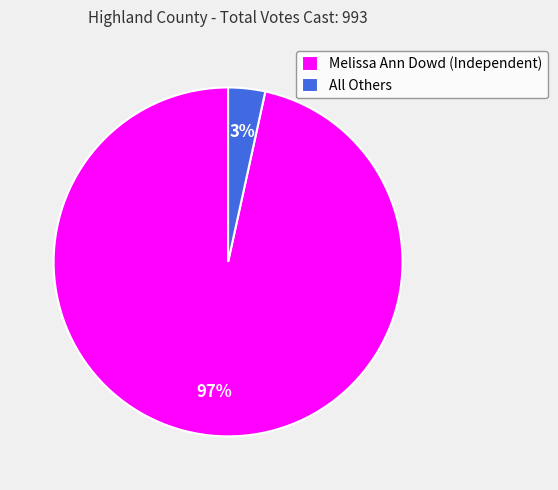

True or false: All Others accounts for 3% of the total.

True